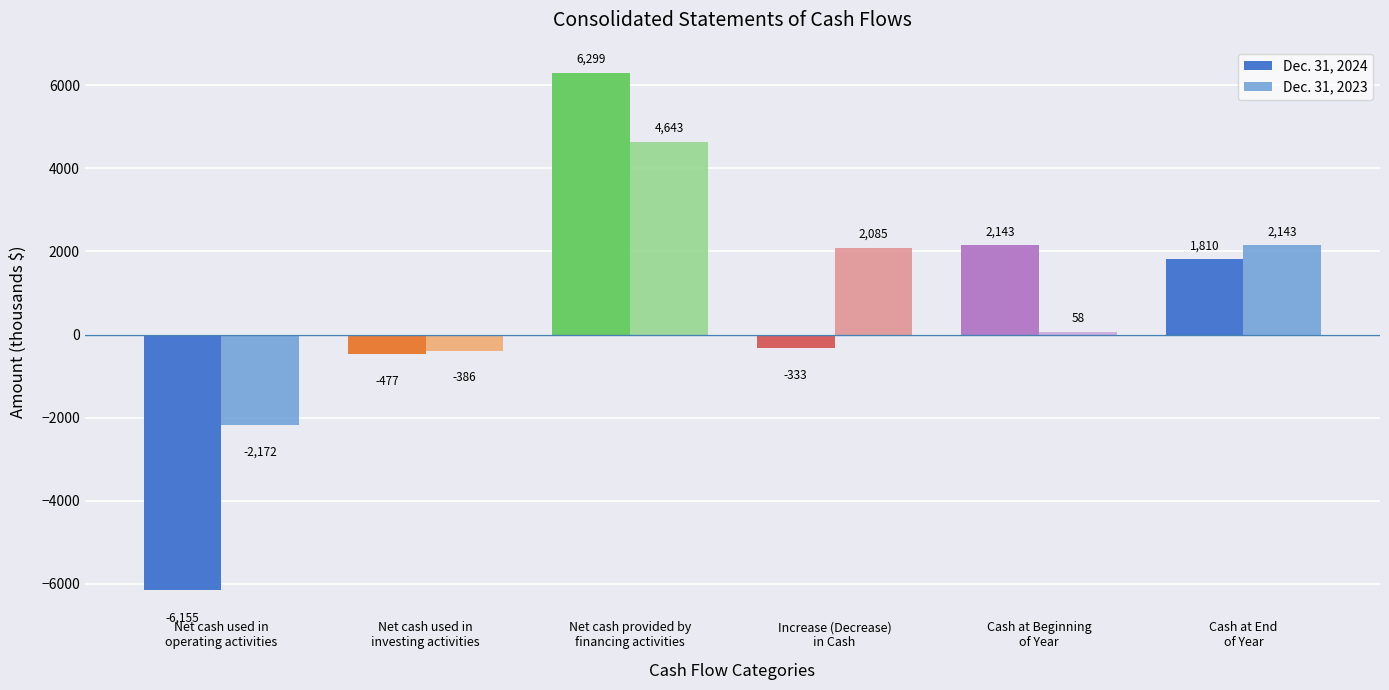

Which category has the lowest value across all series?

Net cash used in
operating activities